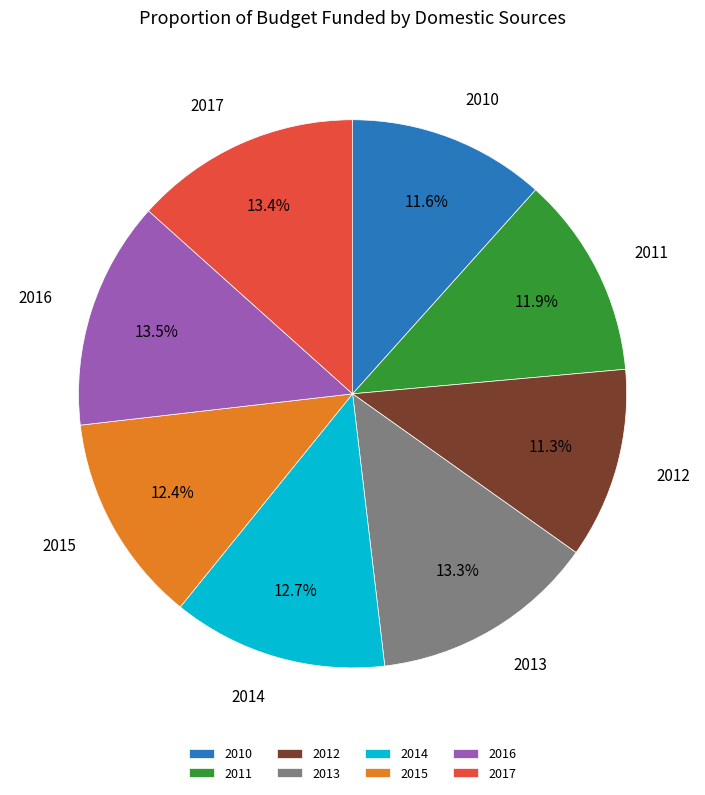

Count the number of slices in the pie.

8